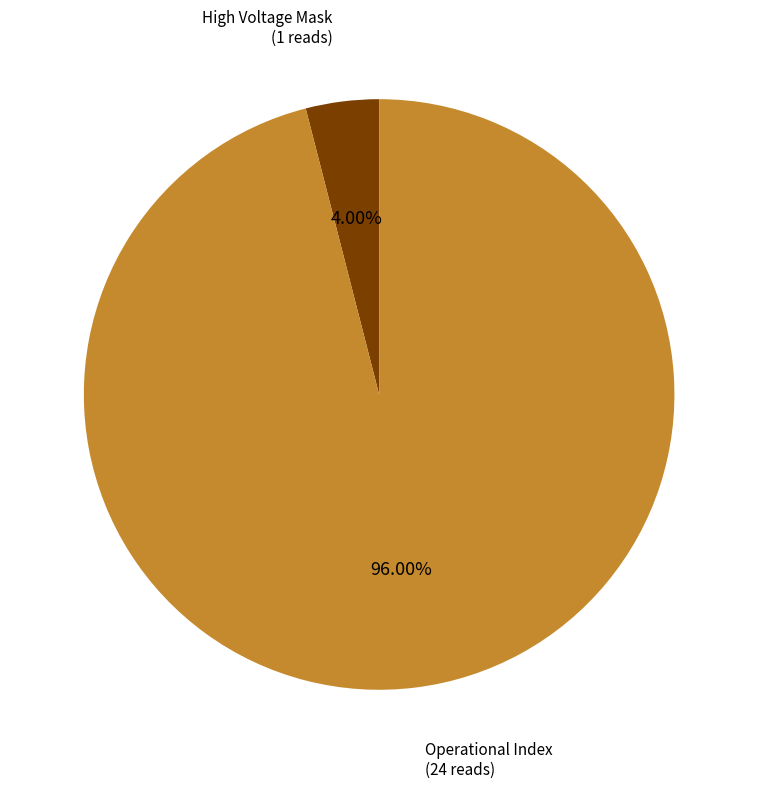

Is there any slice that represents more than half of the pie?

Yes